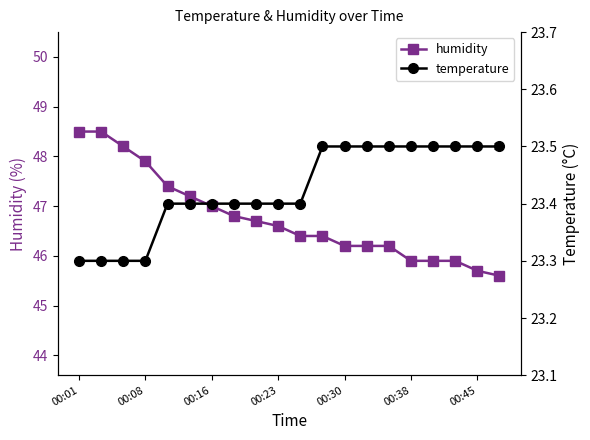

Rank the series at 00:01 from lowest to highest value.

temperature, humidity